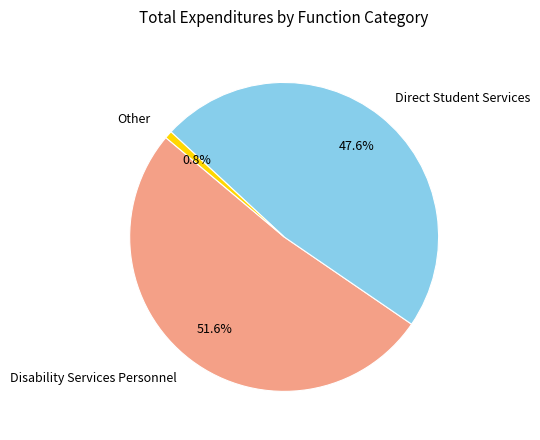

What portion of the pie excludes Other?

99.2%